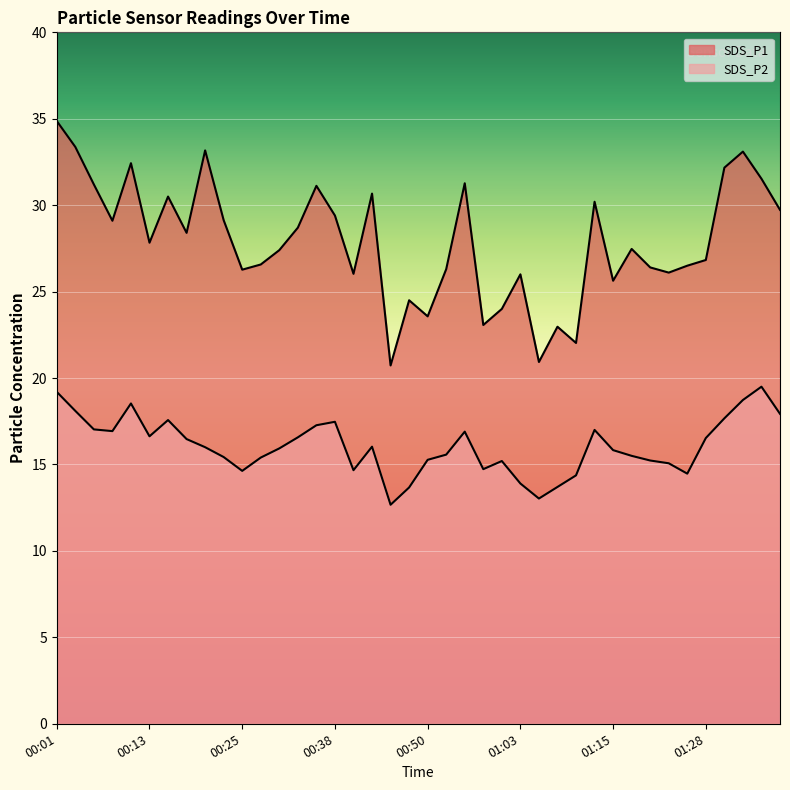

List the series in order of their peak value, lowest first.

SDS_P2, SDS_P1